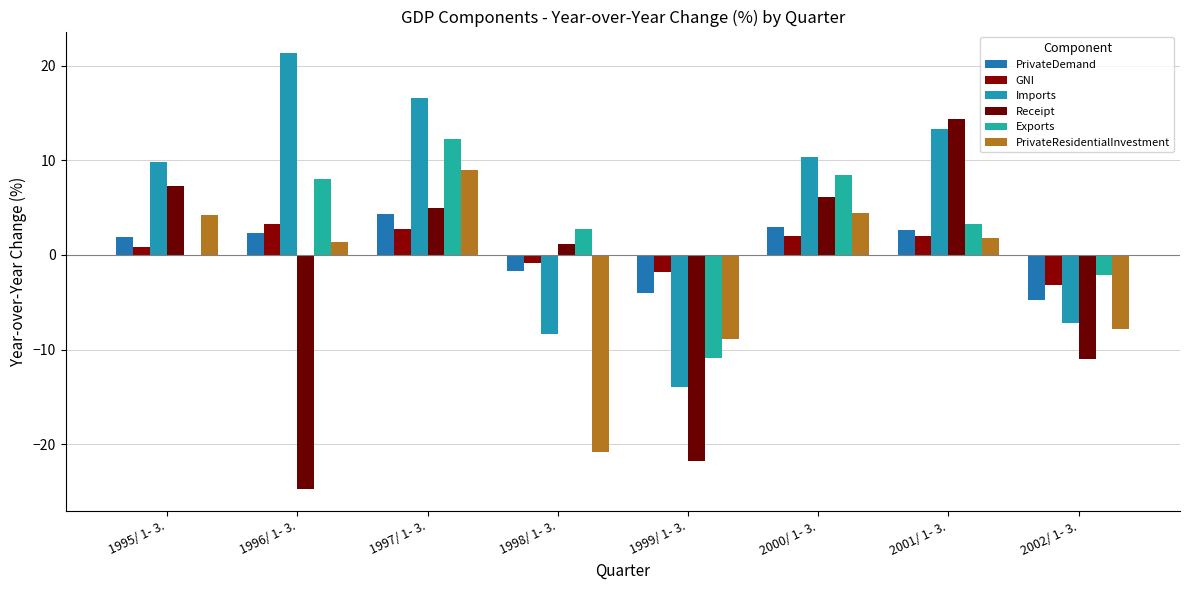

What is the label of the 5th bar from the left?

1999/ 1- 3.